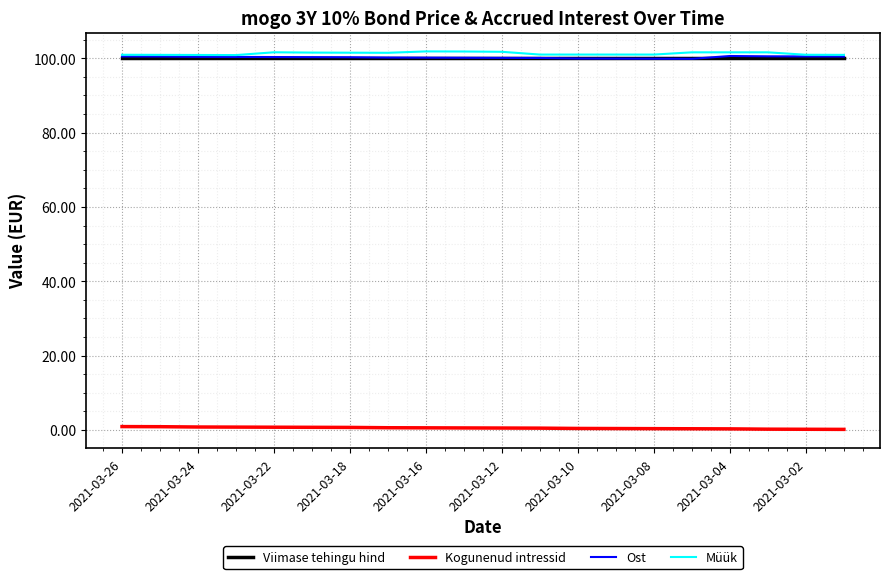

True or false: Kogunenud intressid and Viimase tehingu hind cross at least once.

False